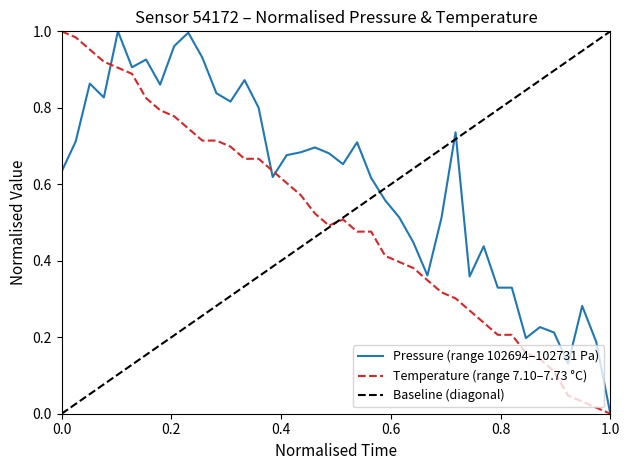

Is the value of temperature at 00:00 greater than the value of pressure at 01:04?

Yes